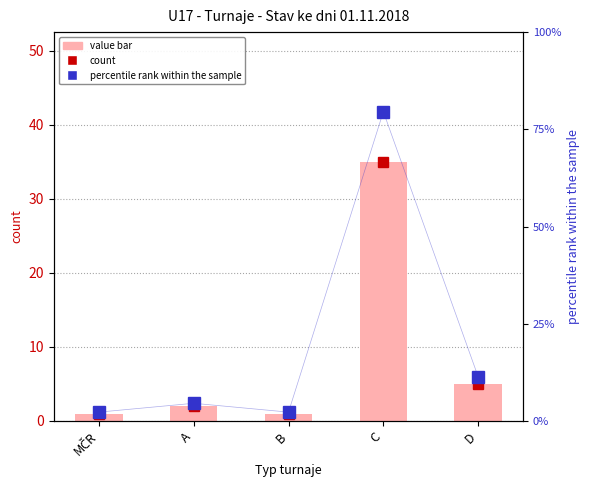

Are the bars grouped side by side (vs. stacked)?

Yes